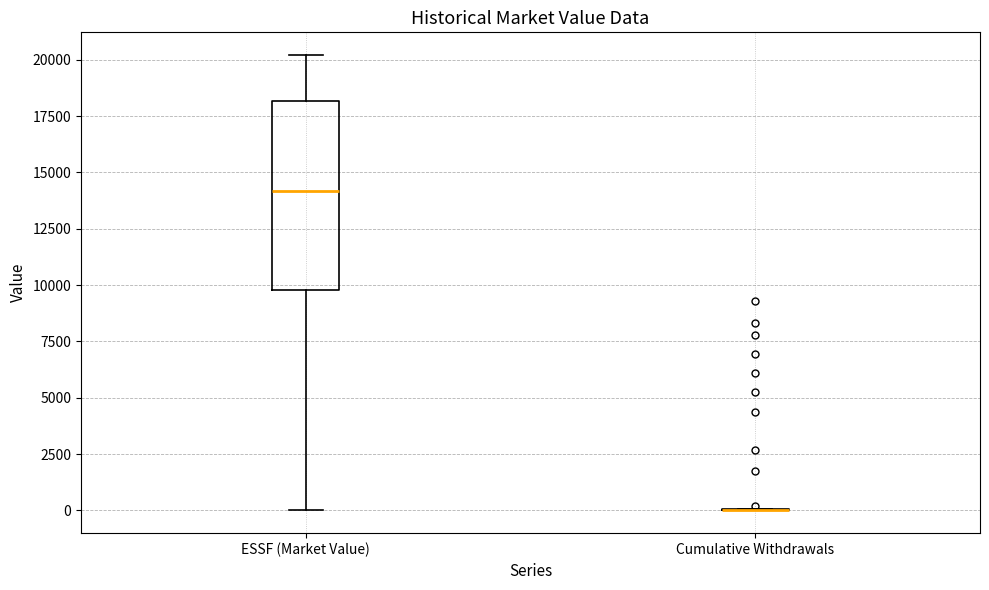

Reading left to right, read every box against the y-axis: the position of its median line, the range the box covers, and the ends of its whiskers. The values are not printed on the chart, so give them approximately, as read against the axis.

ESSF (Market Value): median 14000, box 10000 to 18000, whiskers 0 to 20000
Cumulative Withdrawals: box collapsed to a line at 0, whiskers 0 to 0